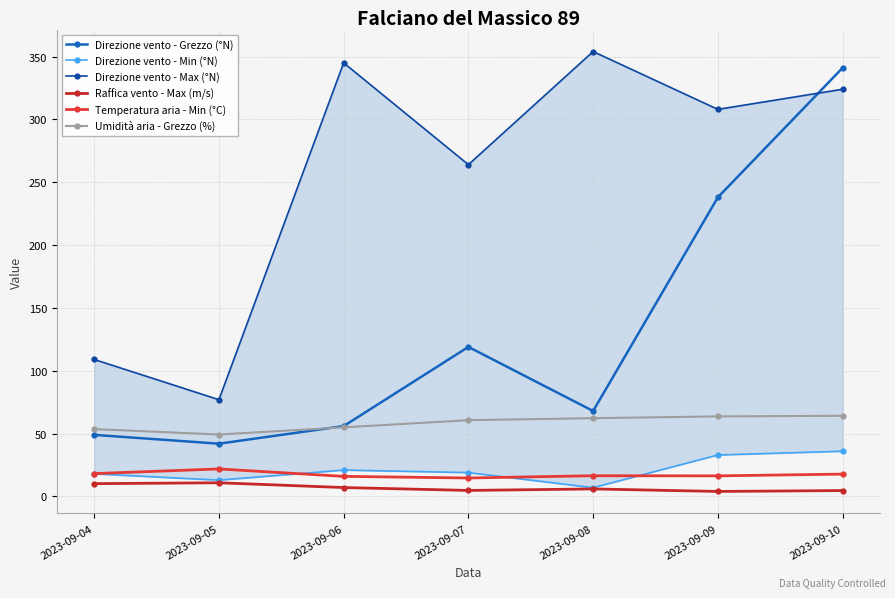

At how many categories does at least one series exceed 127?

5